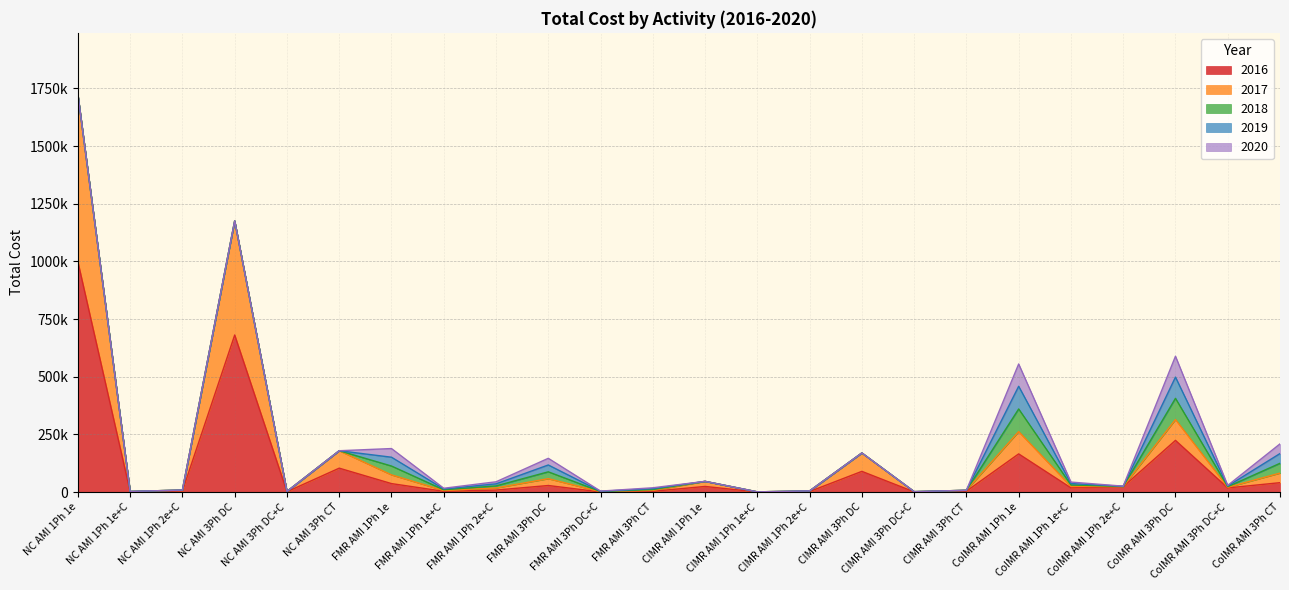

True or false: 2019 has more than 2 interior local peaks.

True